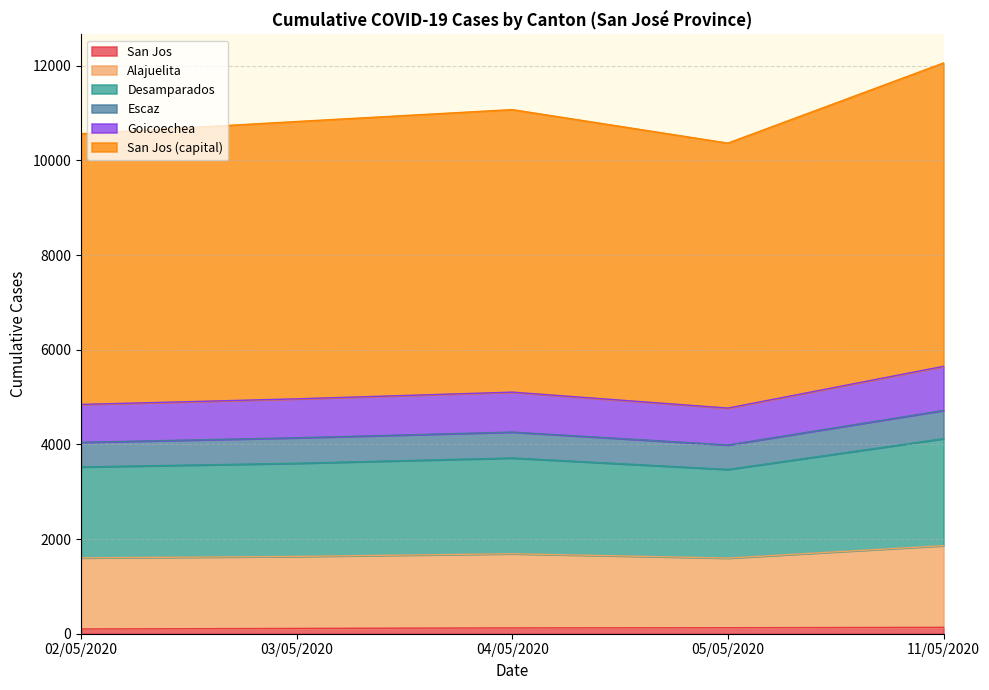

What is the spread (max minus min) of values at 05/05/2020?

10238